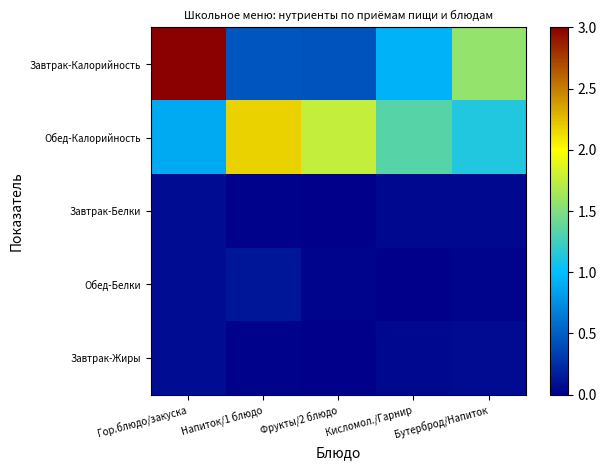

Which series has the widest spread of values?

Завтрак-Калорийность